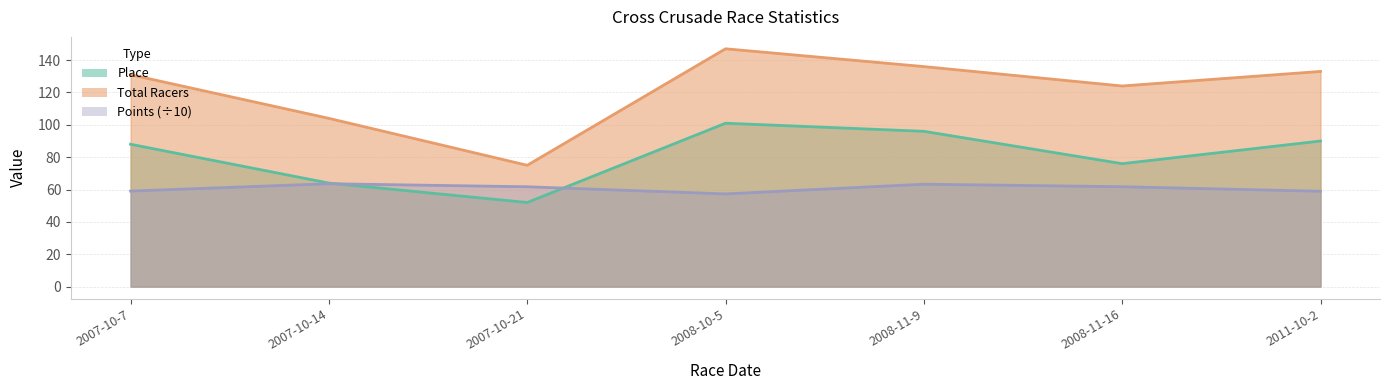

What position from the left is 2007-10-7?

1